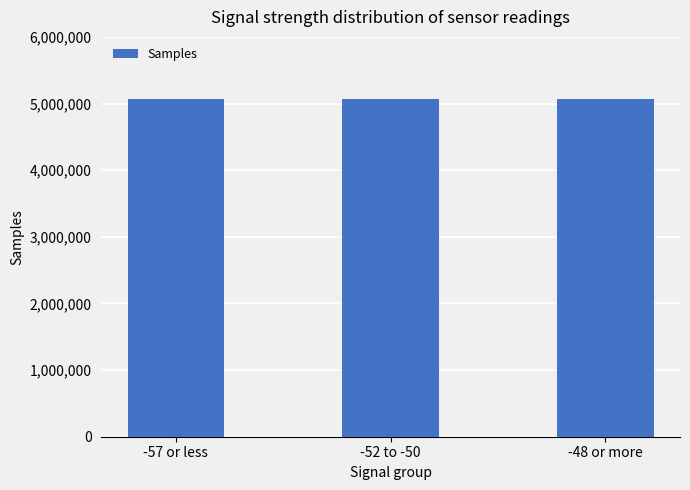

What position from the right is -52 to -50?

2